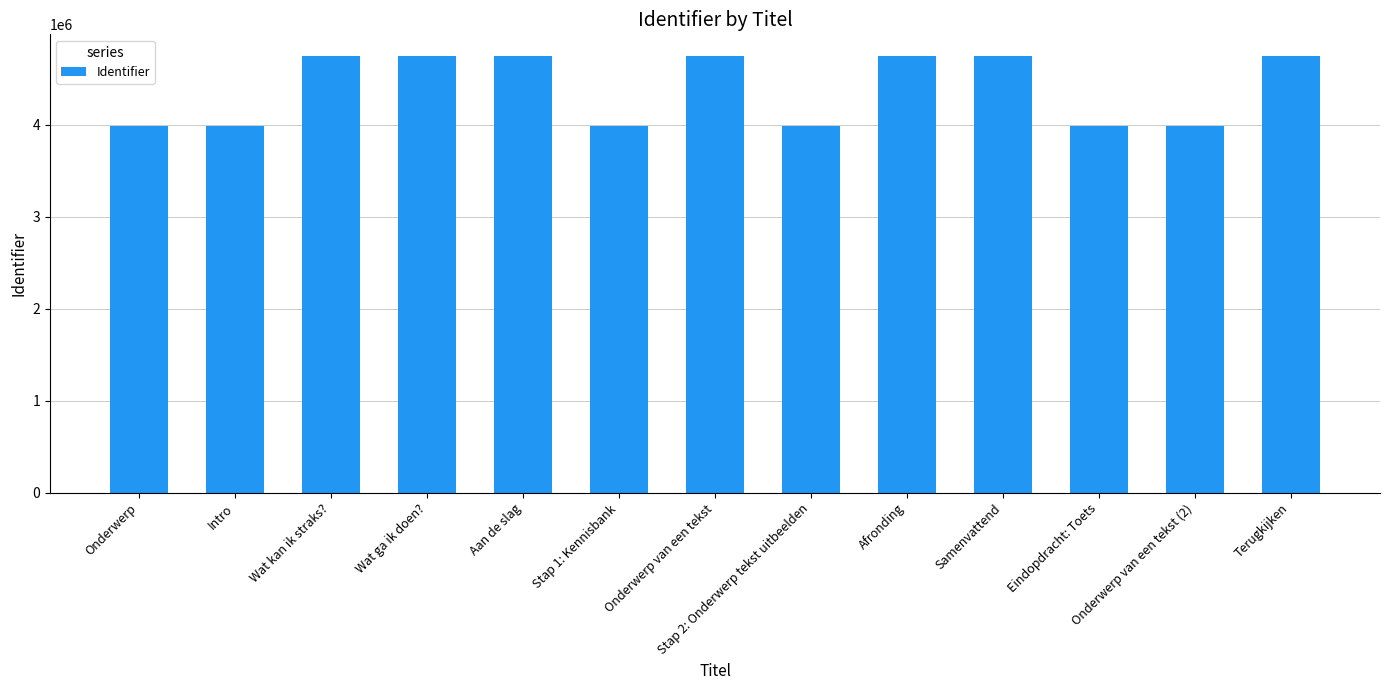

How many bars are there in total?

13